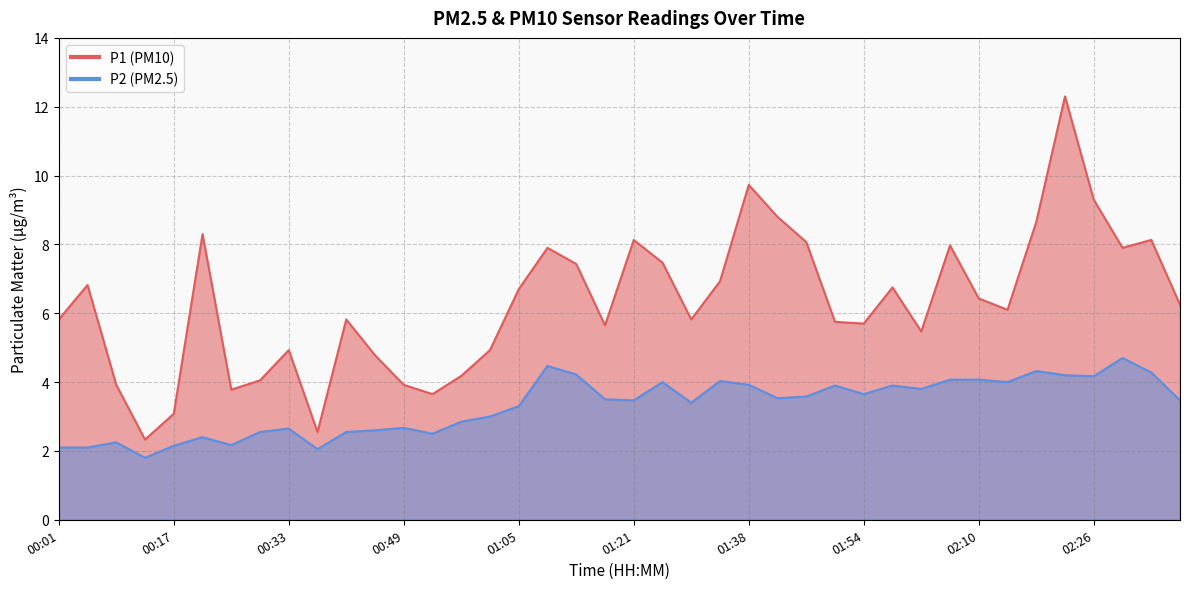

What is the minimum value shown in the chart?

1.8